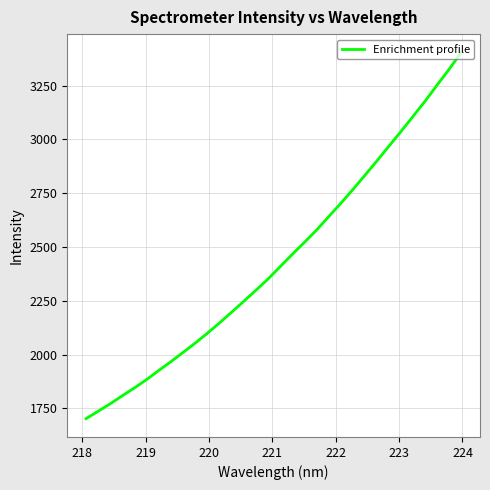

What is the smallest value displayed?

1702.1